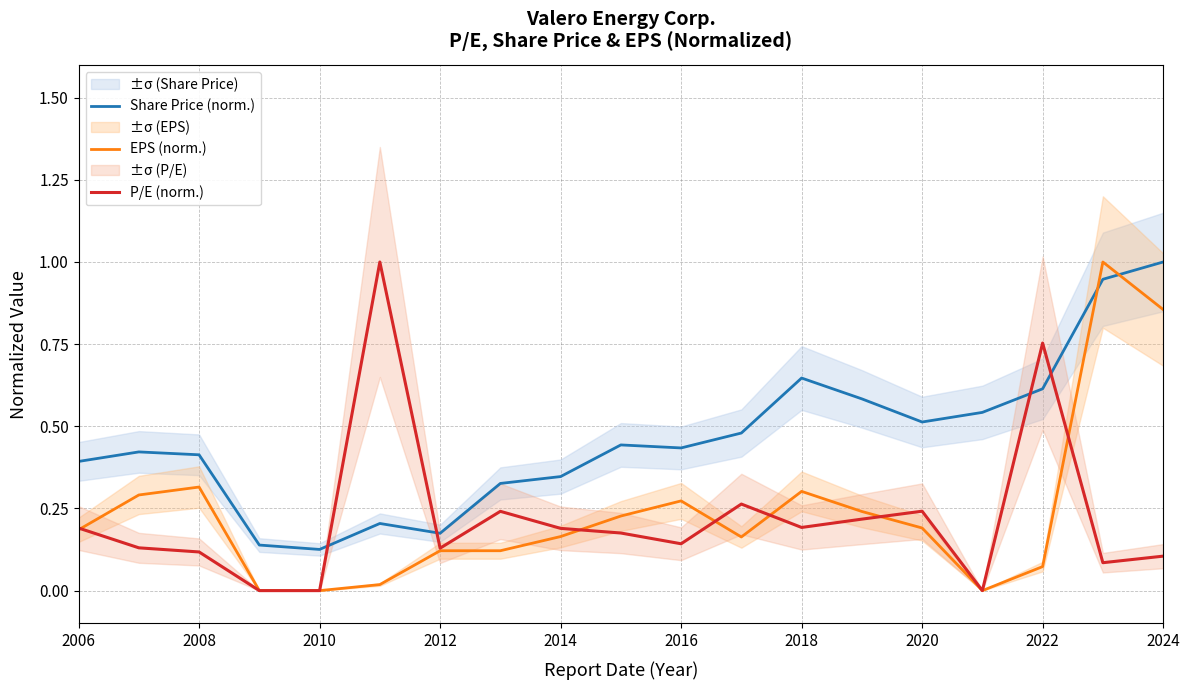

After their last crossing, which series has the higher values: Share Price (norm.) or P/E (norm.)?

Share Price (norm.)